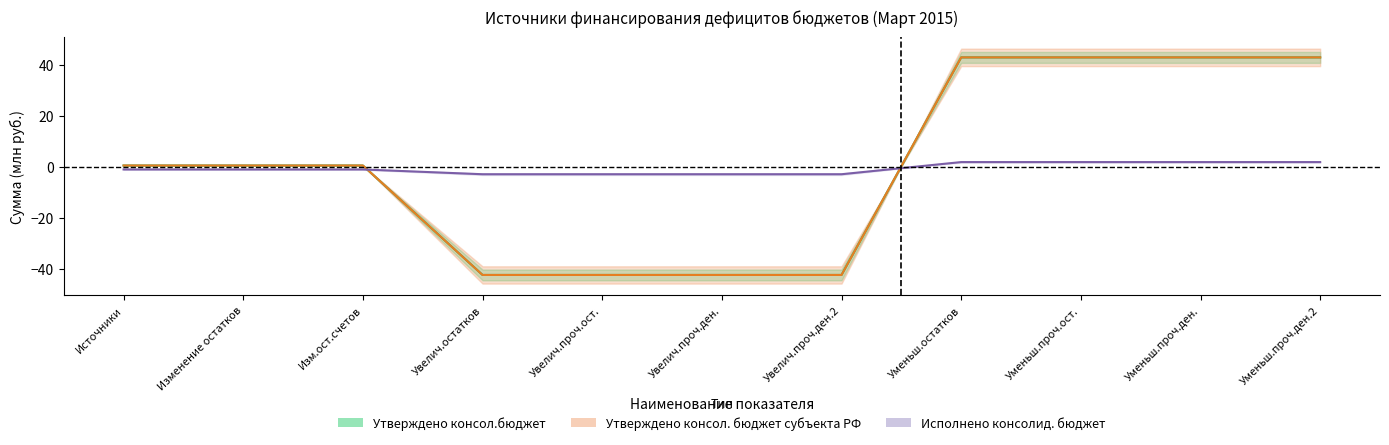

What is the average value of the Утверждено консол.бюджет series?

0.3